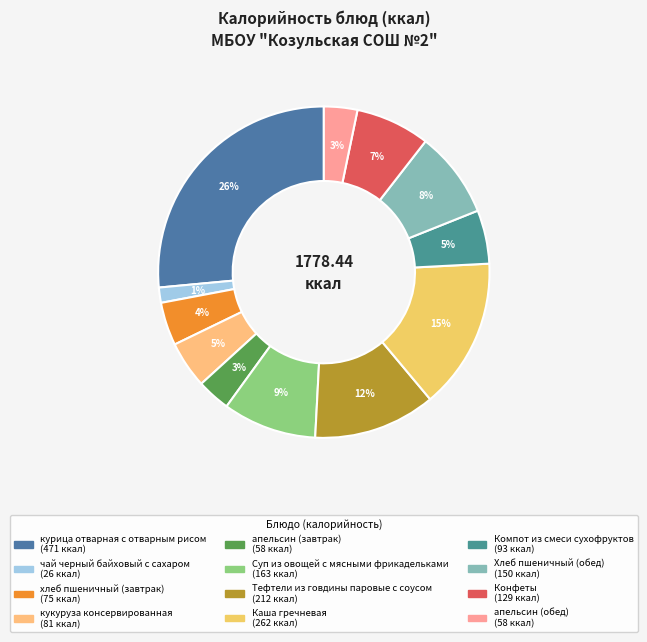

Which slice is the largest?

курица отварная с отварным рисом